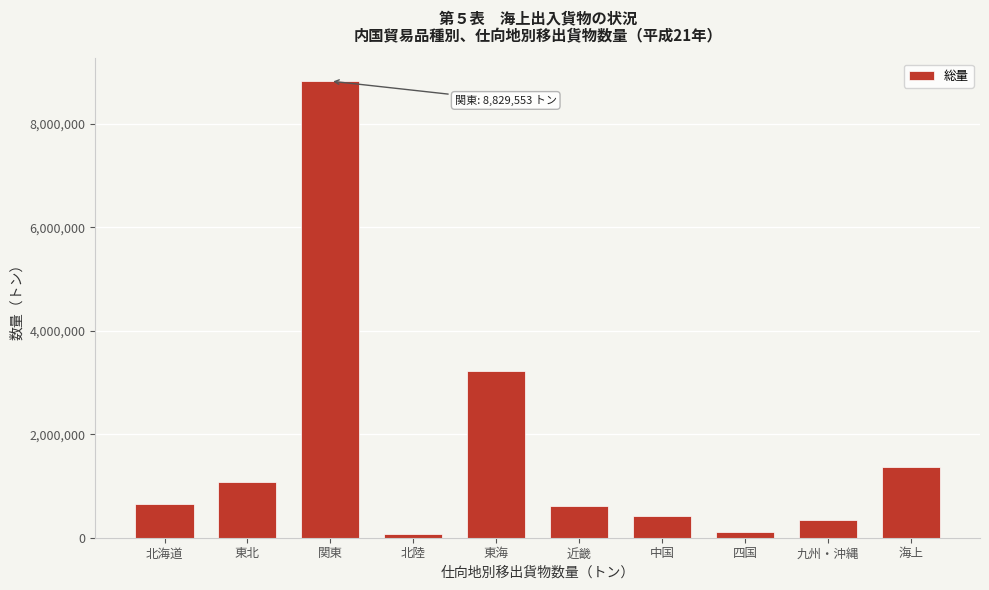

What is the label of the 2nd bar from the left?

東北